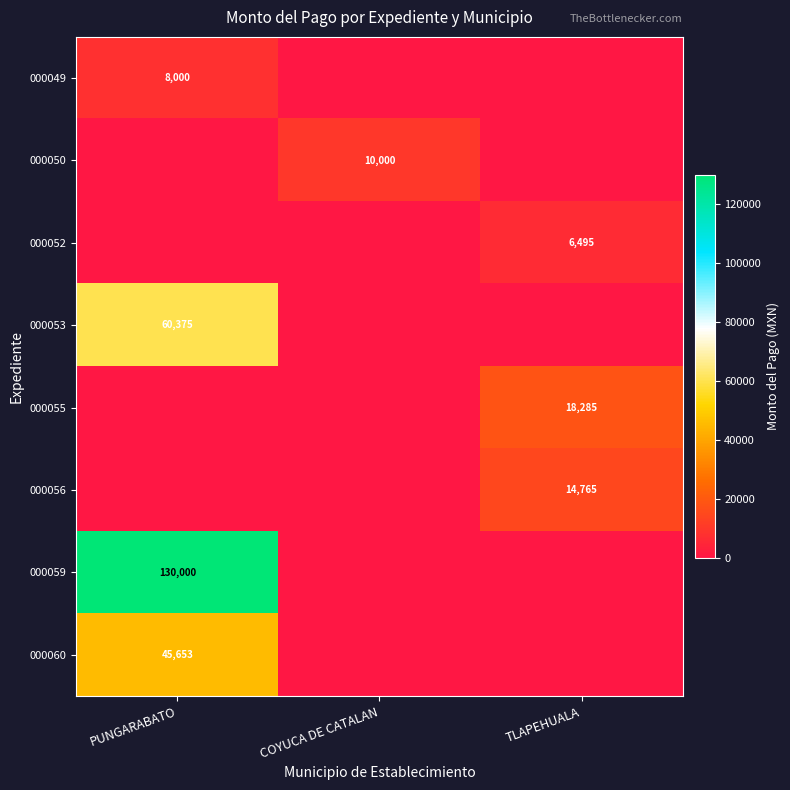

True or false: 000060 has a value of 45653 at PUNGARABATO.

True